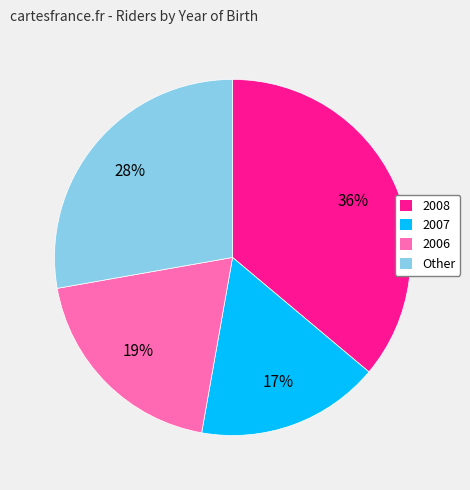

To the nearest percent, what is the difference between the largest and smallest slice percentages?

19%